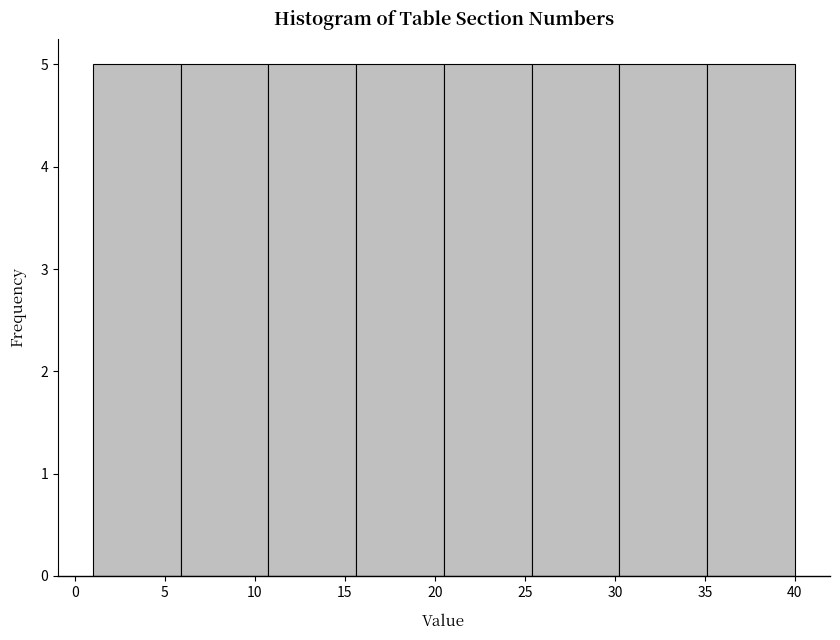

Reading left to right, transcribe this chart: for each bar, give the range it covers on the x-axis and its height. Neither the bar edges nor the heights are printed on the chart, so give them approximately, as read against the axes.

1.0 to 6.0: 5
6.0 to 11.0: 5
11.0 to 15.5: 5
15.5 to 20.5: 5
20.5 to 25.5: 5
25.5 to 30.5: 5
30.5 to 35.0: 5
35.0 to 40.0: 5